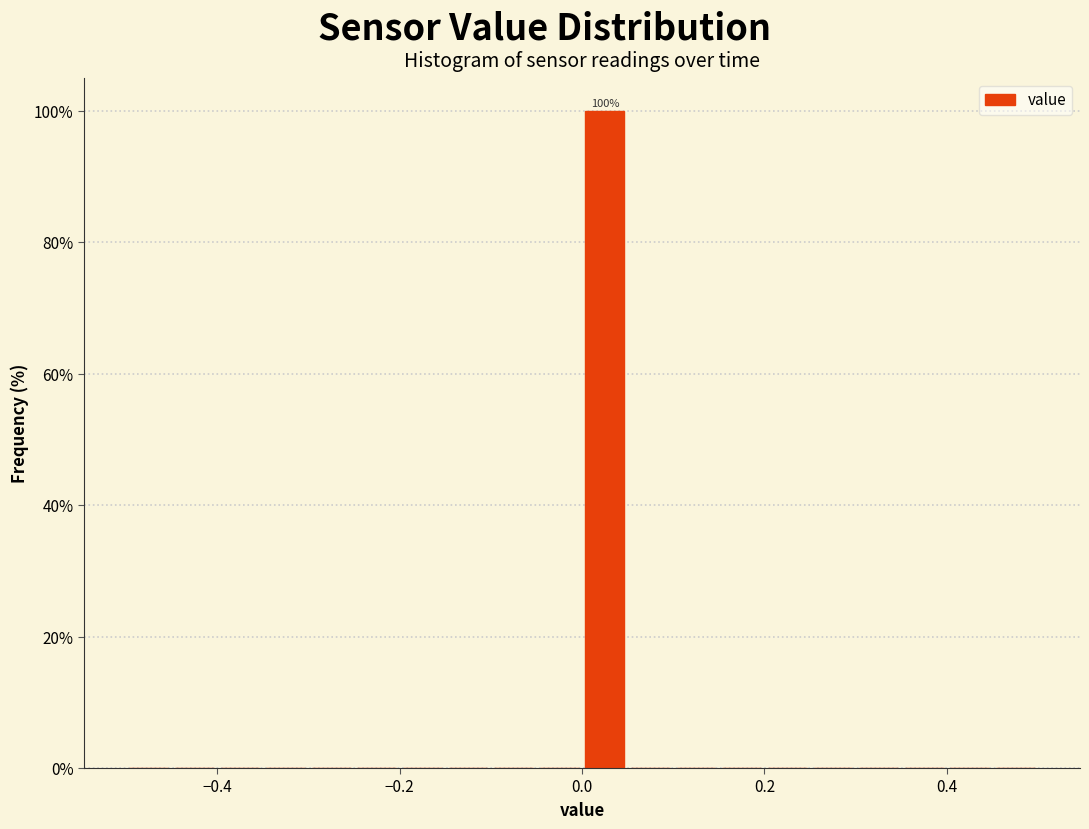

Read against the x-axis, roughly where is the centre of the tallest bar?

0.02